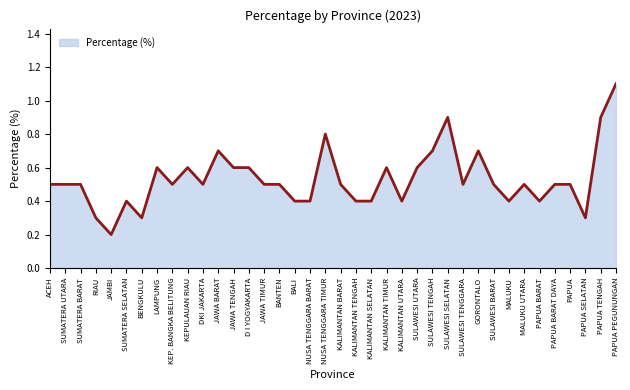

Reading left to right, list all the values displayed in this chart.

ACEH=0.5	SUMATERA UTARA=0.5	SUMATERA BARAT=0.5	RIAU=0.3	JAMBI=0.2	SUMATERA SELATAN=0.4	BENGKULU=0.3	LAMPUNG=0.6	KEP. BANGKA BELITUNG=0.5	KEPULAUAN RIAU=0.6	DKI JAKARTA=0.5	JAWA BARAT=0.7	JAWA TENGAH=0.6	D I YOGYAKARTA=0.6	JAWA TIMUR=0.5	BANTEN=0.5	BALI=0.4	NUSA TENGGARA BARAT=0.4	NUSA TENGGARA TIMUR=0.8	KALIMANTAN BARAT=0.5	KALIMANTAN TENGAH=0.4	KALIMANTAN SELATAN=0.4	KALIMANTAN TIMUR=0.6	KALIMANTAN UTARA=0.4	SULAWESI UTARA=0.6	SULAWESI TENGAH=0.7	SULAWESI SELATAN=0.9	SULAWESI TENGGARA=0.5	GORONTALO=0.7	SULAWESI BARAT=0.5	MALUKU=0.4	MALUKU UTARA=0.5	PAPUA BARAT=0.4	PAPUA BARAT DAYA=0.5	PAPUA=0.5	PAPUA SELATAN=0.3	PAPUA TENGAH=0.9	PAPUA PEGUNUNGAN=1.1